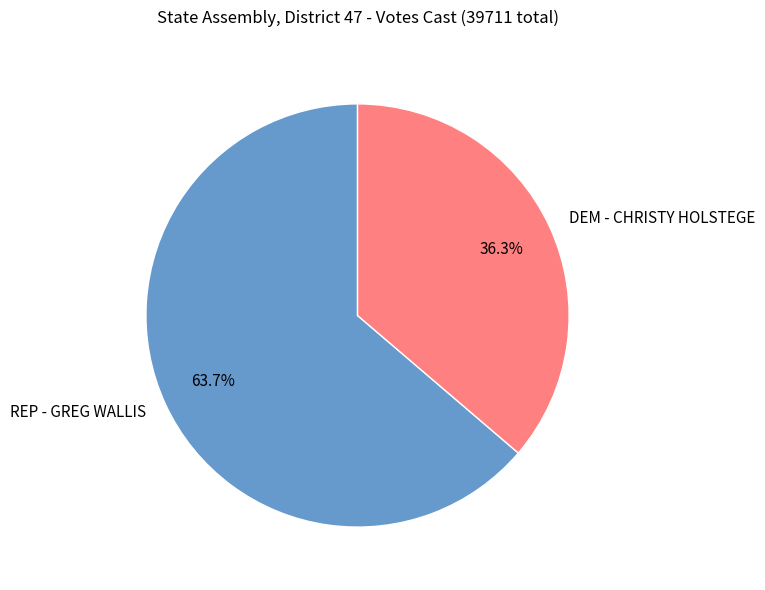

Does any single category account for the majority?

Yes